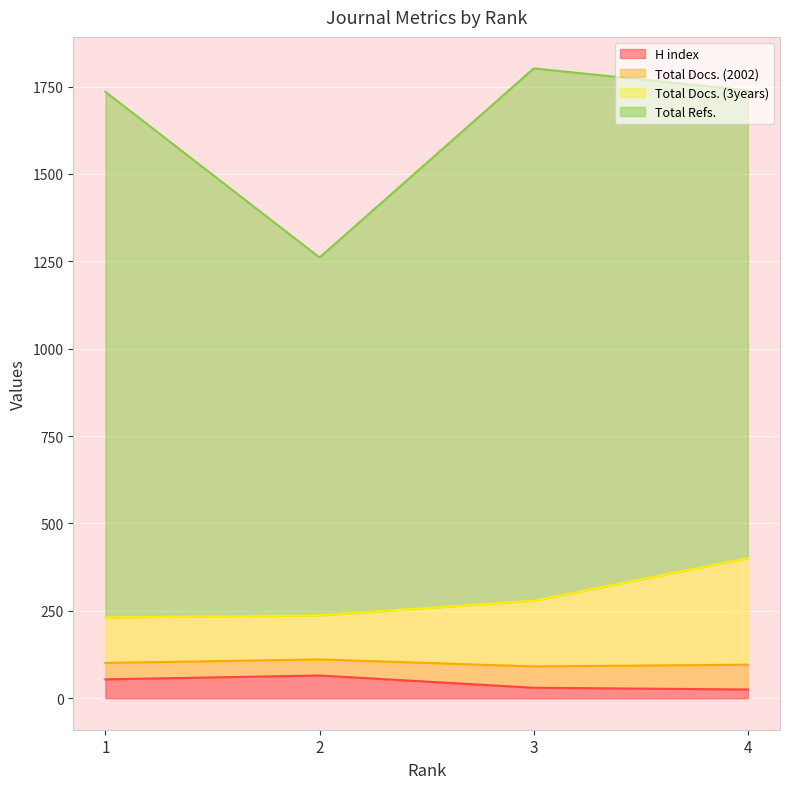

True or false: H index and Total Docs. (3years) cross at least once.

False